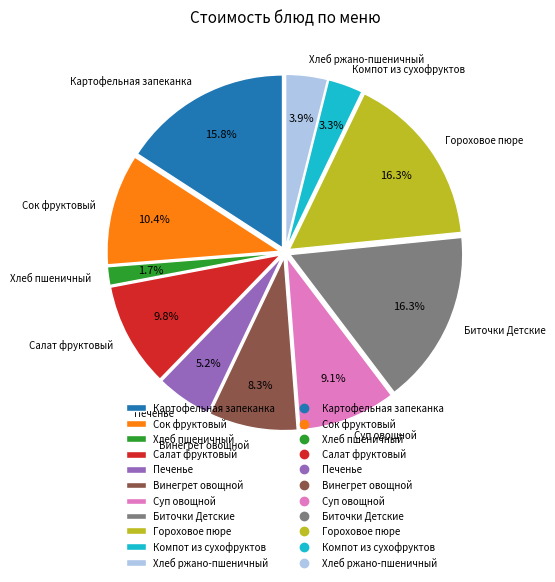

Does Винегрет овощной represent more than half of the total?

No